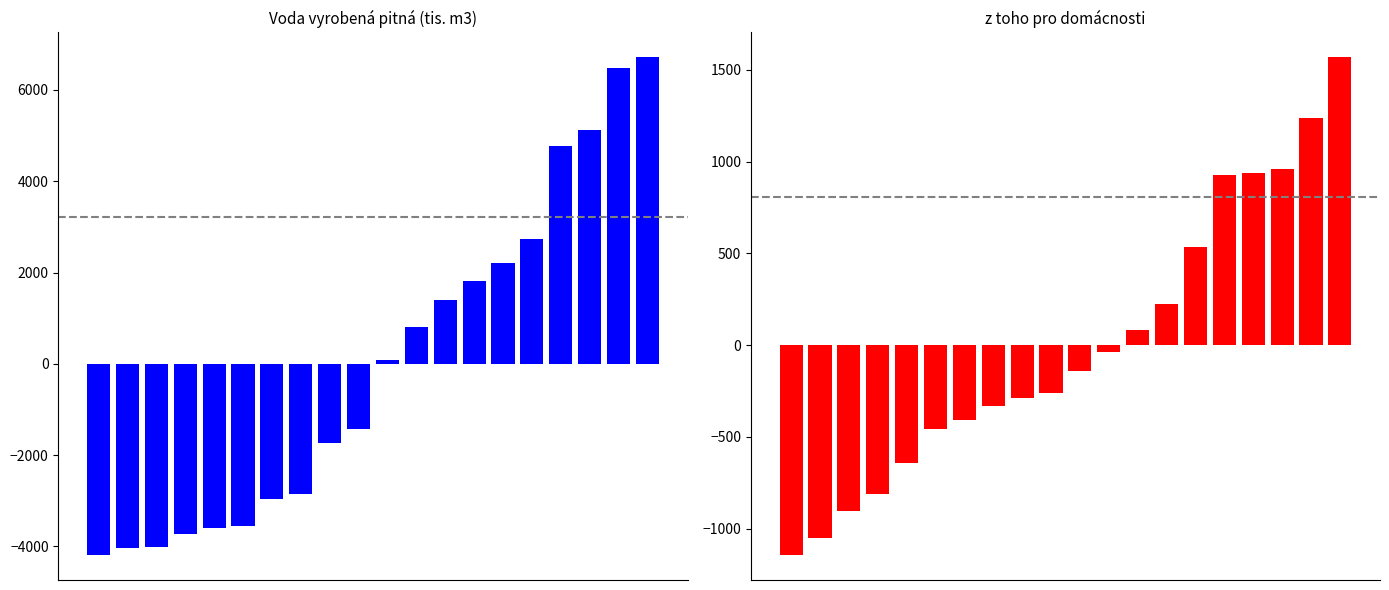

What are all the series names shown in the legend?

Voda vyrobená pitná (tis. m3), z toho pro domácnosti